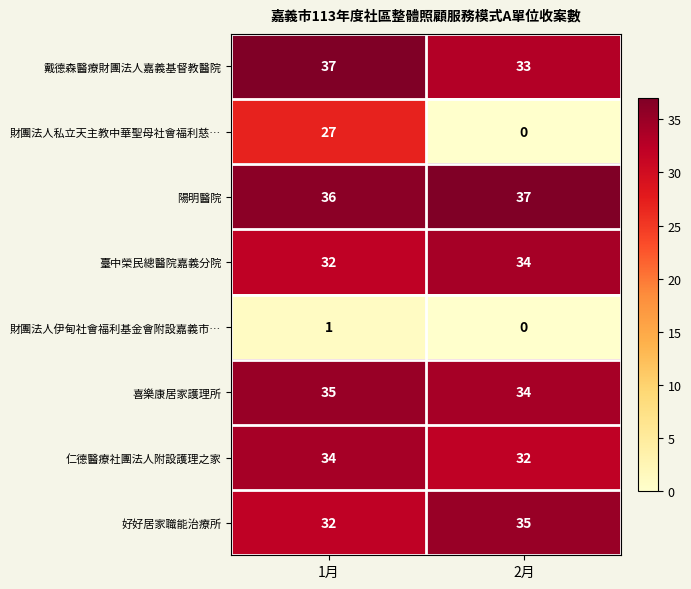

At which category is the sum across all series the highest?

1月